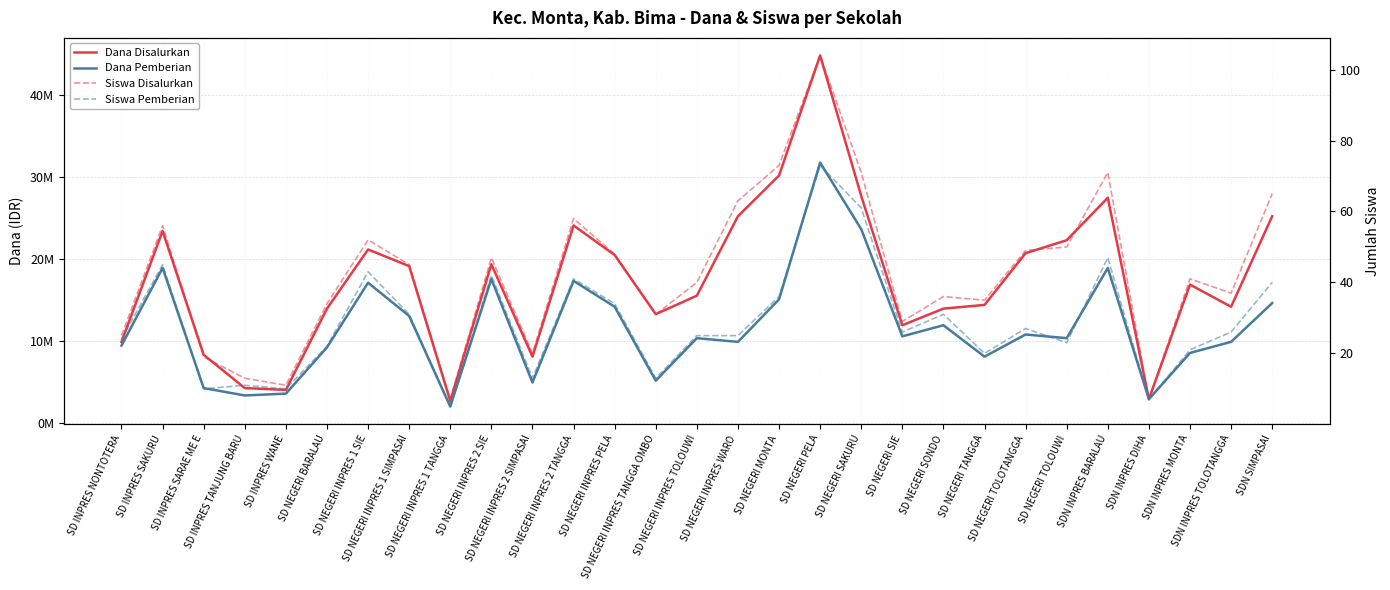

Is it true that Dana Pemberian equals 18370904 at SD NEGERI TOLOTANGGA?

False